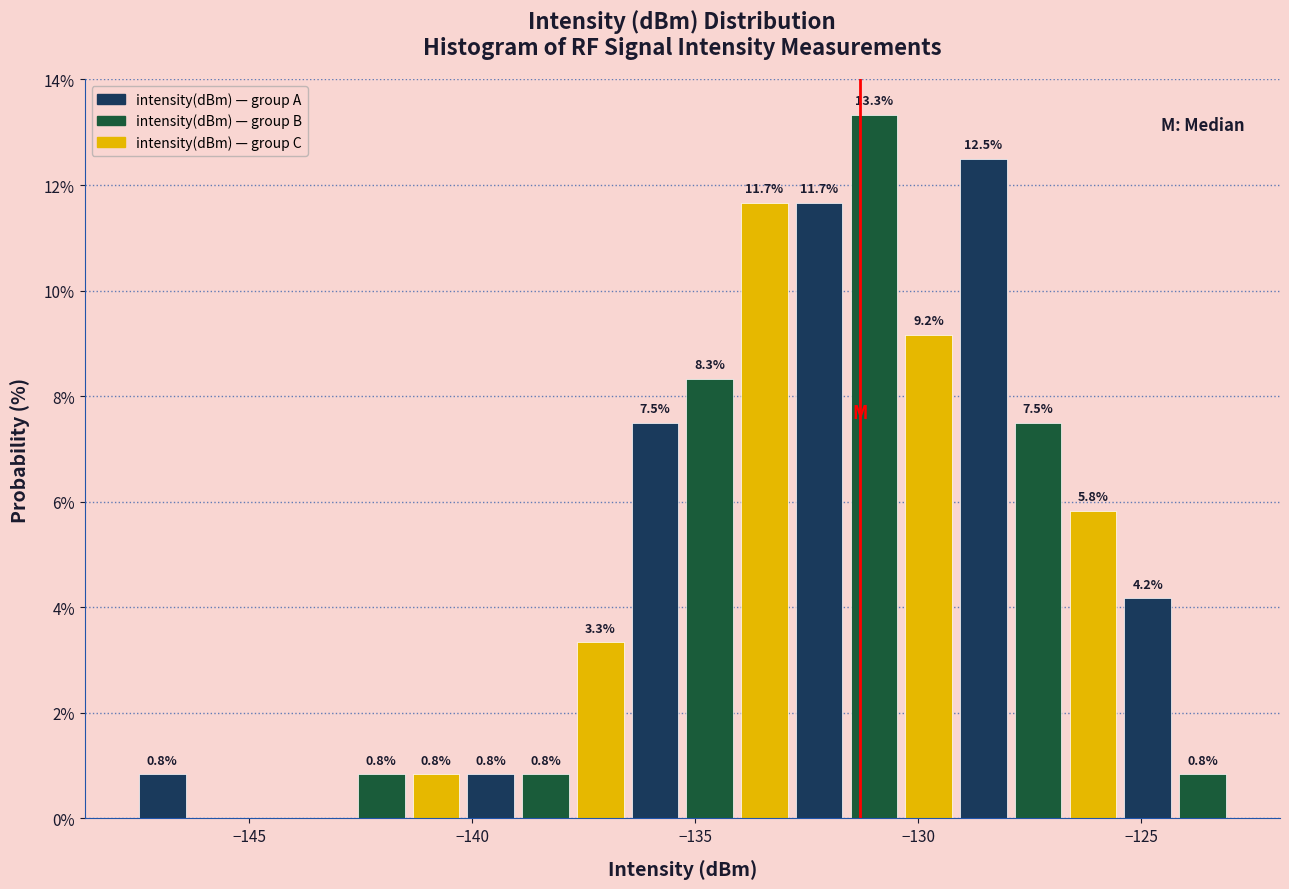

Read against the x-axis, roughly where is the centre of the tallest bar?

-131.0